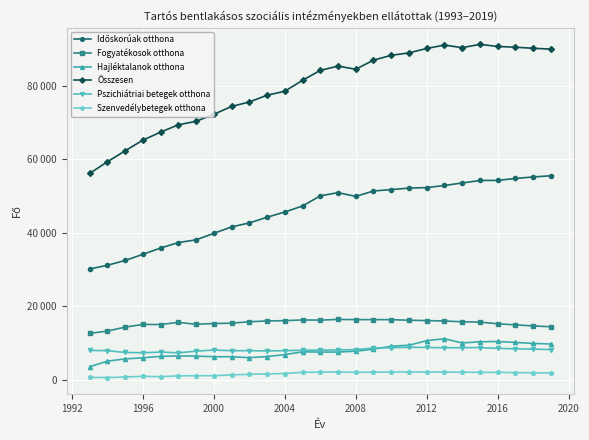

True or false: Időskorúak otthona and Fogyatékosok otthona intersect in this chart.

False